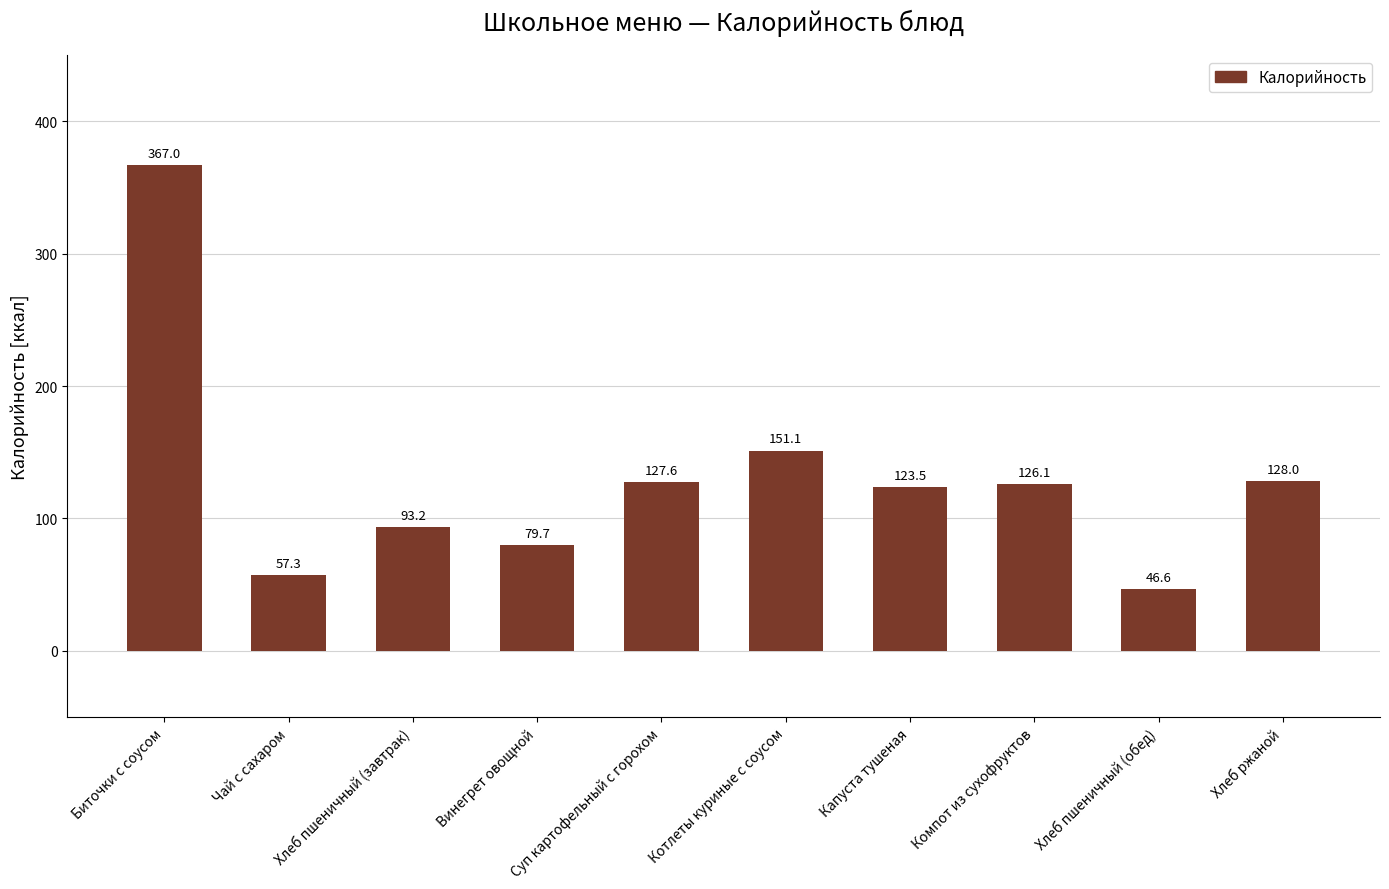

What is the label of the 10th bar from the right?

Биточки с соусом